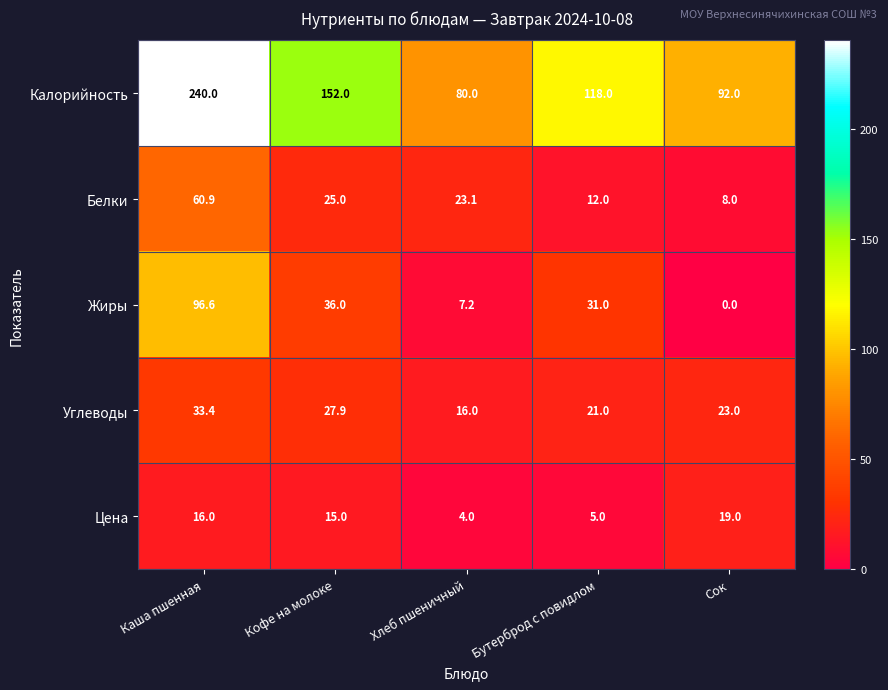

Reading left to right, what are all the values shown in this chart?

Калорийность: 240.0	152.0	80.0	118.0	92.0
Белки: 60.9	25.0	23.1	12.0	8.0
Жиры: 96.6	36.0	7.2	31.0	0.0
Углеводы: 33.4	27.9	16.0	21.0	23.0
Цена: 16.0	15.0	4.0	5.0	19.0